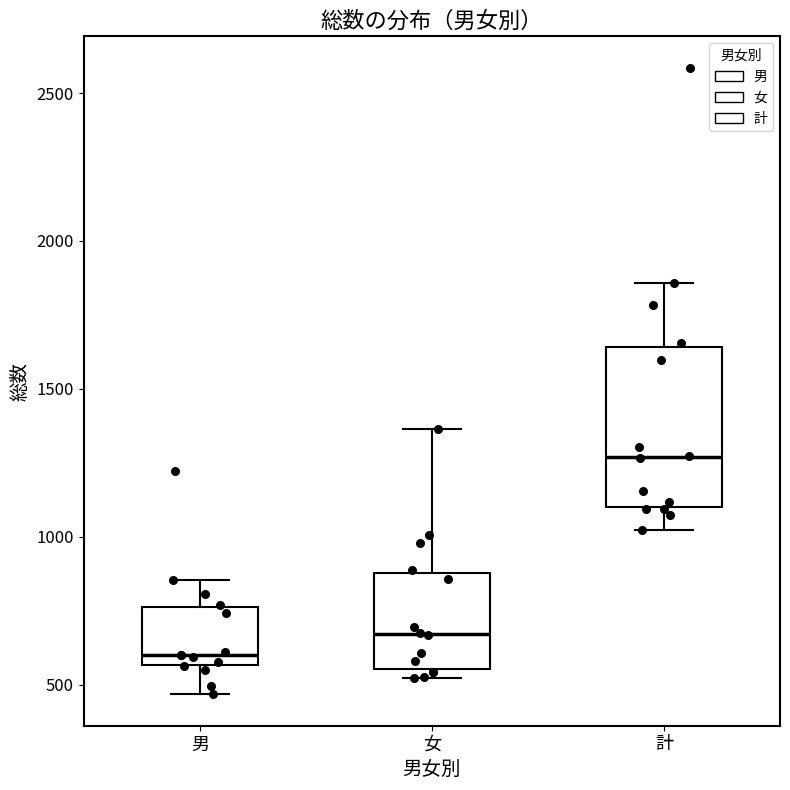

Where does the lower whisker of the box for 計 end on the y-axis? The values are not printed on the chart, so give them approximately, as read against the axis.

1000